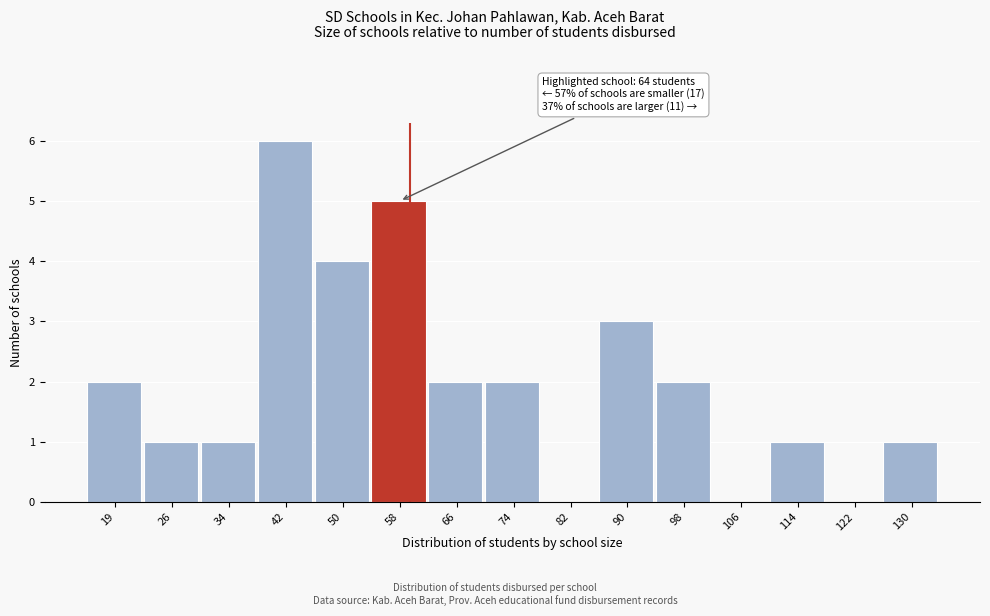

Reading left to right, list all the values displayed in this chart.

19=2	26=1	34=1	42=6	50=4	58=5	66=2	74=2	82=0	90=3	98=2	106=0	114=1	122=0	130=1